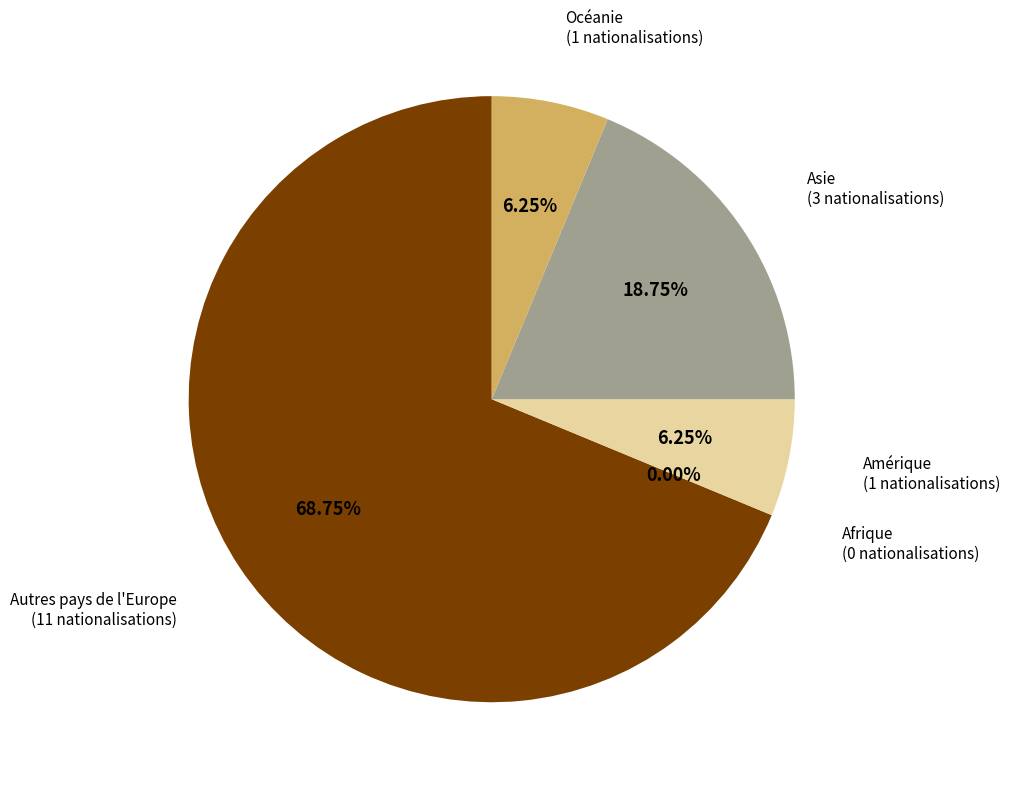

Approximately how many times larger is the value at Asie compared to Autres pays de l'Europe?

0.3